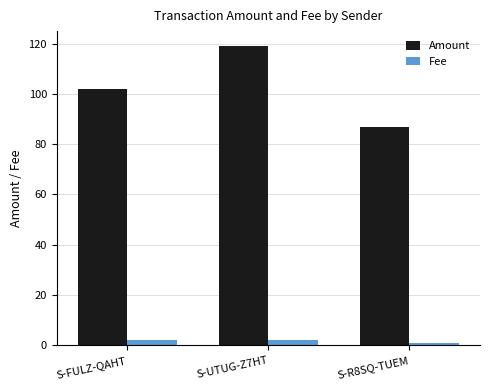

How many categories are shown in the chart?

3